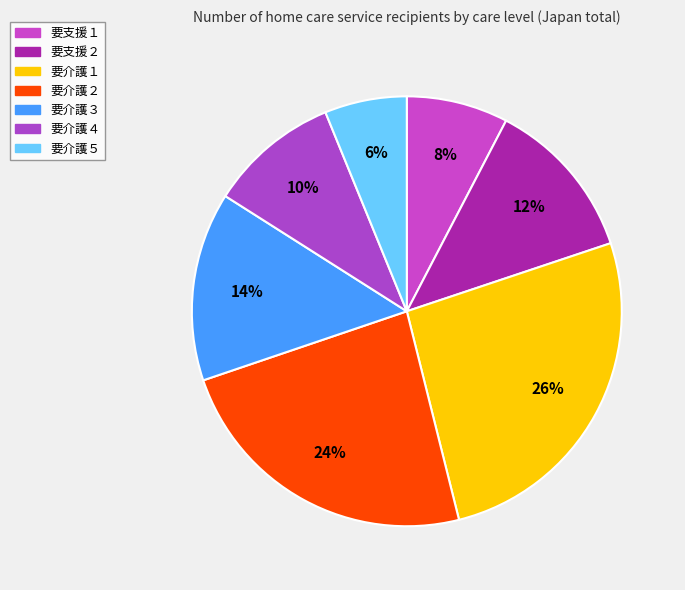

What percentage do 要支援１ and 要介護３ together represent?

21.9%